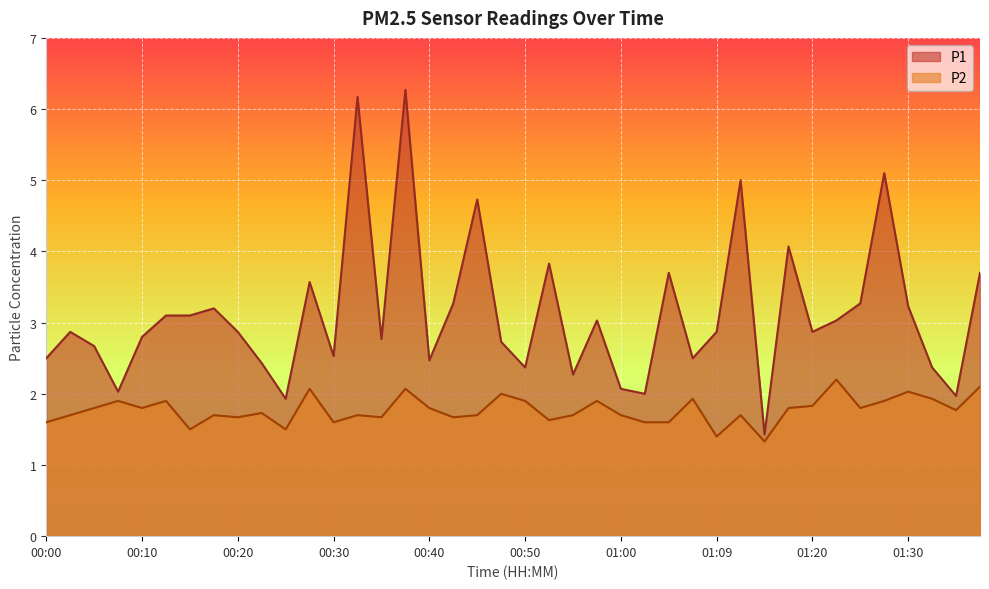

The P2 series shows 2.6 at 00:05. True or false?

False